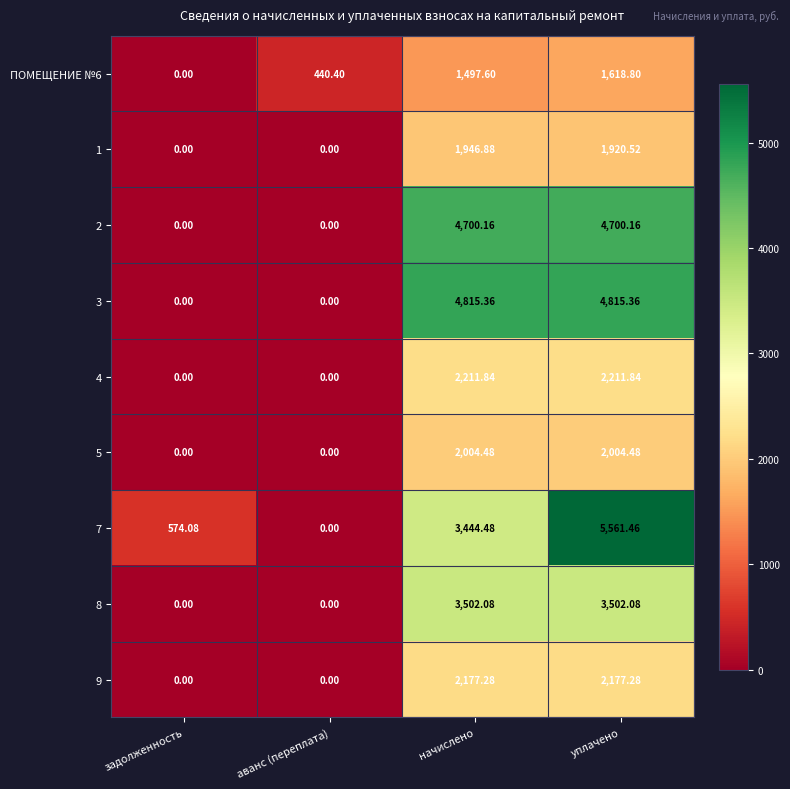

Which label corresponds to the largest value in the chart?

уплачено